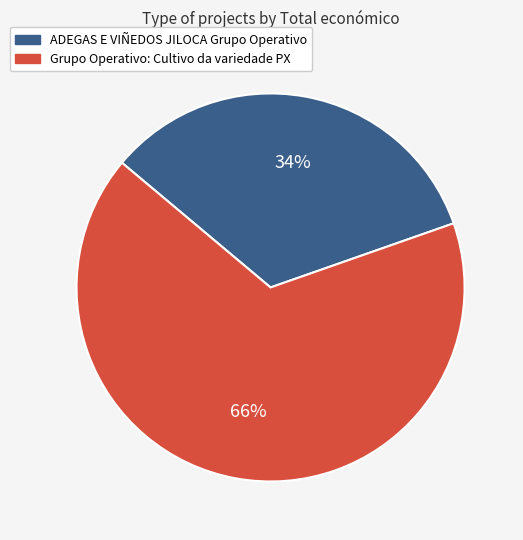

To the nearest percent, what is the combined percentage of Grupo Operativo: Cultivo da variedade PX and ADEGAS E VIÑEDOS JILOCA Grupo Operativo?

100%